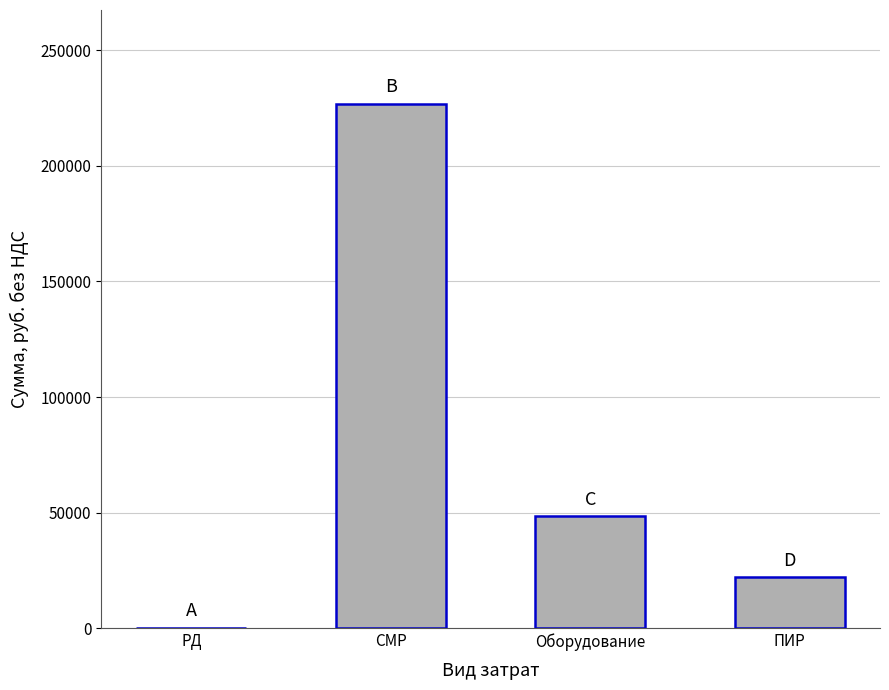

At which label is the value closest to 113299?

Оборудование